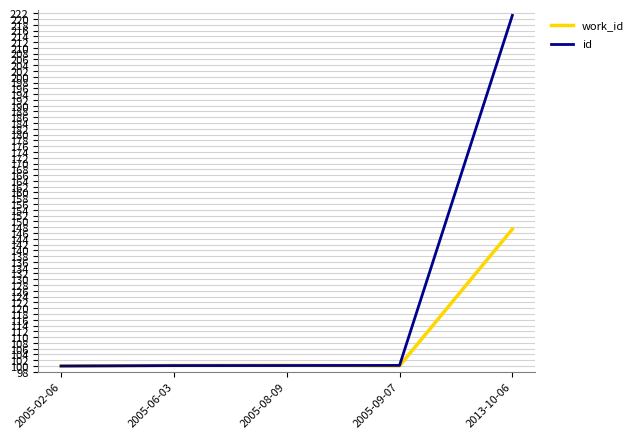

Which category has the highest value in the id series?

2013-10-06